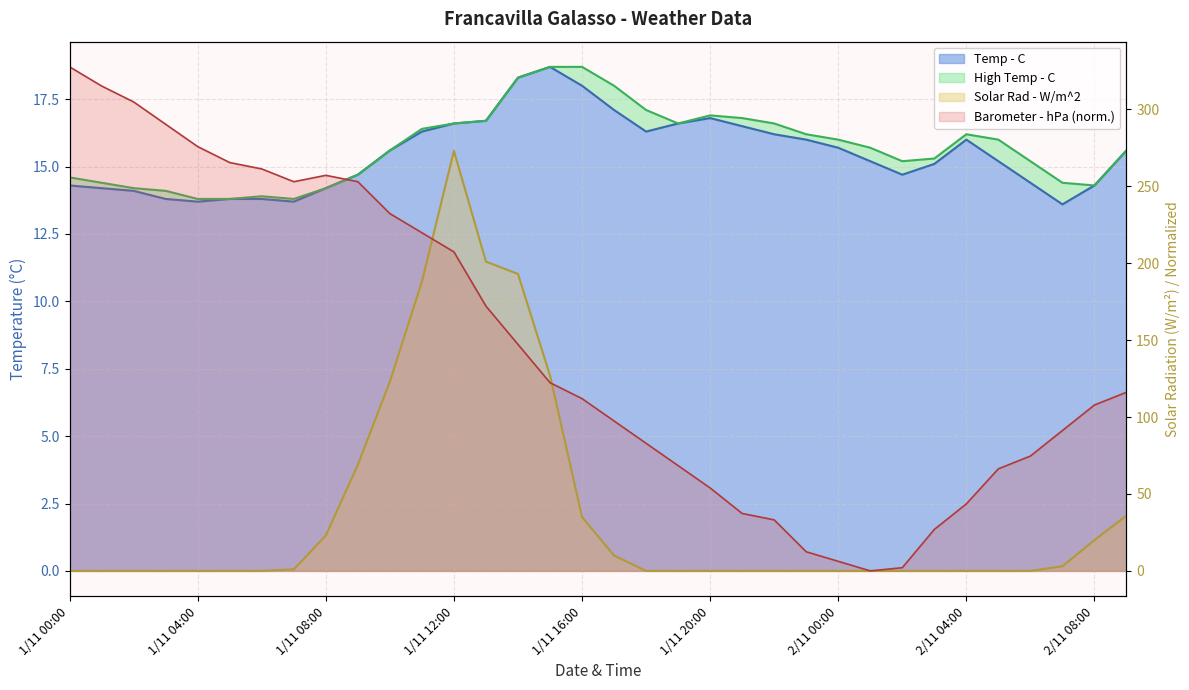

Between 1/11 04:00 and 2/11 05:00, which series saw the biggest shift?

Barometer - hPa